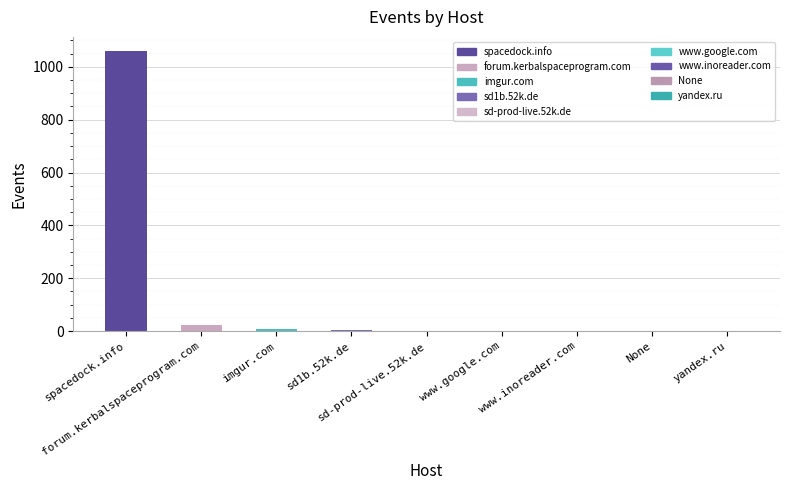

The value at imgur.com is 8. True or false?

True